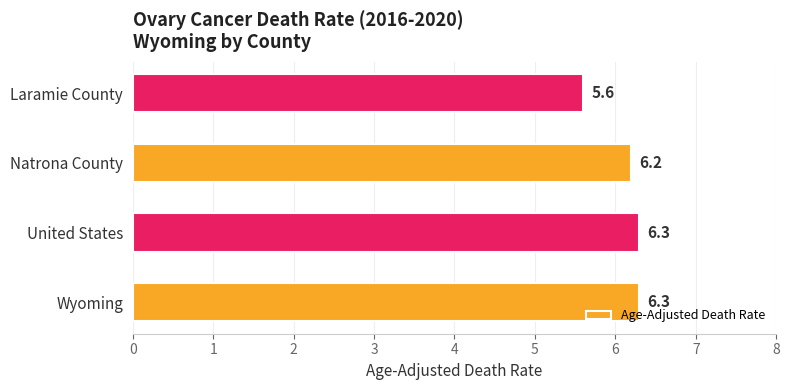

Reading top to bottom, what are all the values shown in this chart?

Laramie County=5.6	Natrona County=6.2	United States=6.3	Wyoming=6.3